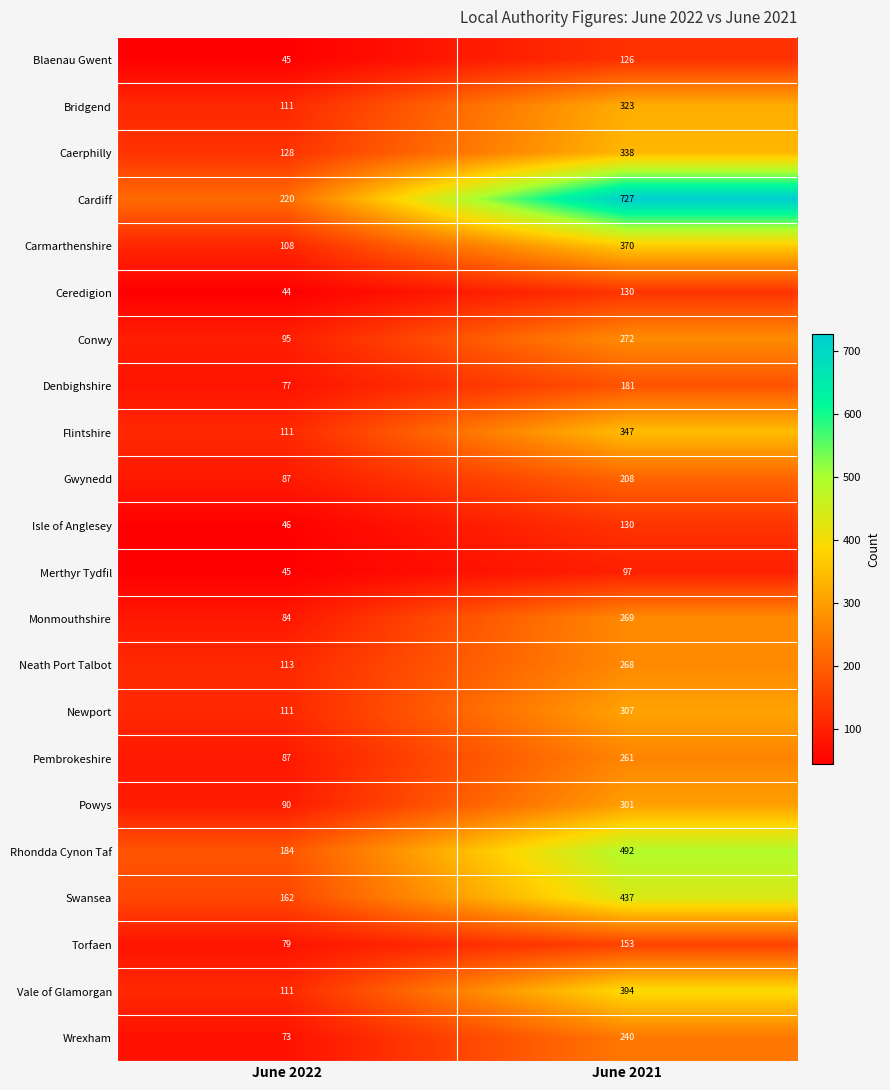

What is the difference between the highest and lowest values at June 2021?

630